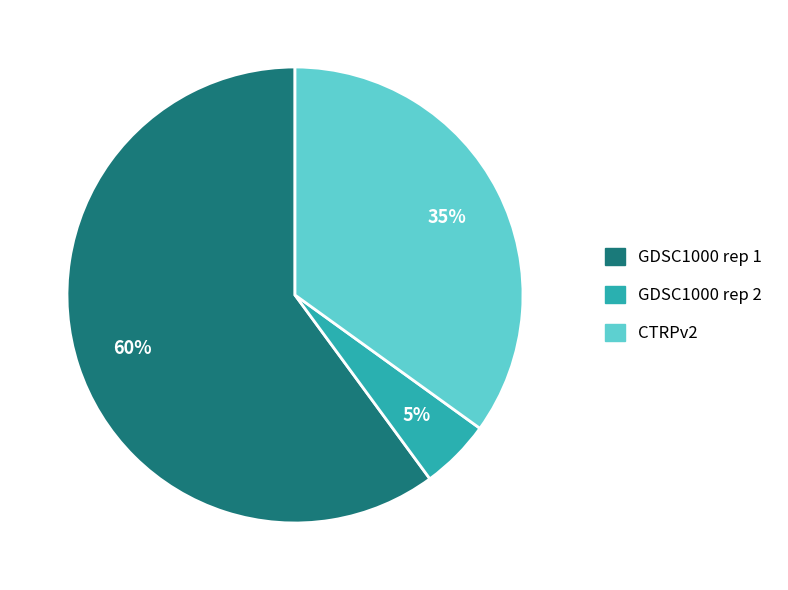

Do CTRPv2 and GDSC1000 rep 2 together represent more than half of the pie?

No